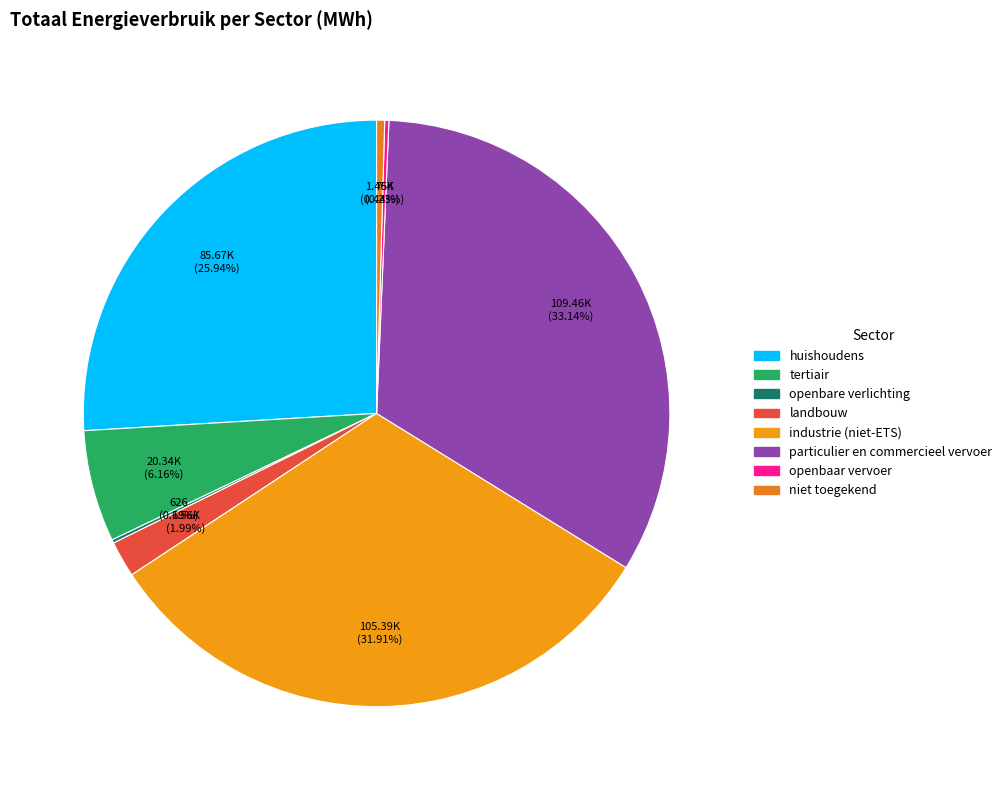

True or false: particulier en commercieel vervoer accounts for 28% of the total.

False